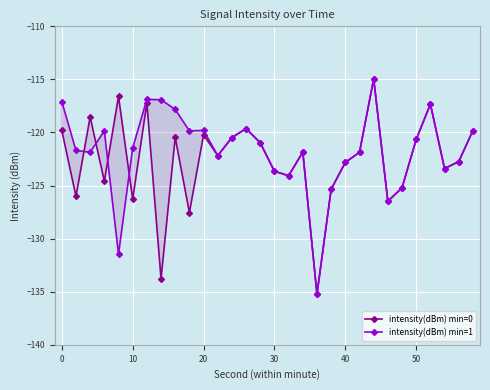

What is the difference between the maximum and minimum values in the intensity(dBm) min=1 series?

20.3